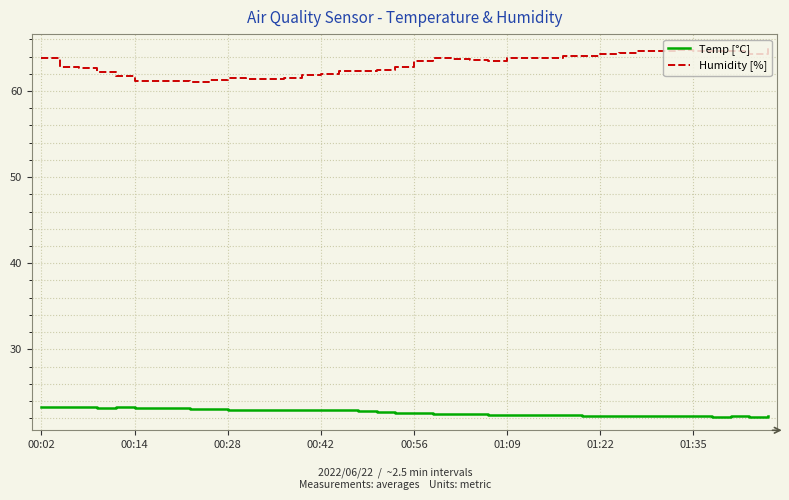

What is the greatest value displayed?

65.1